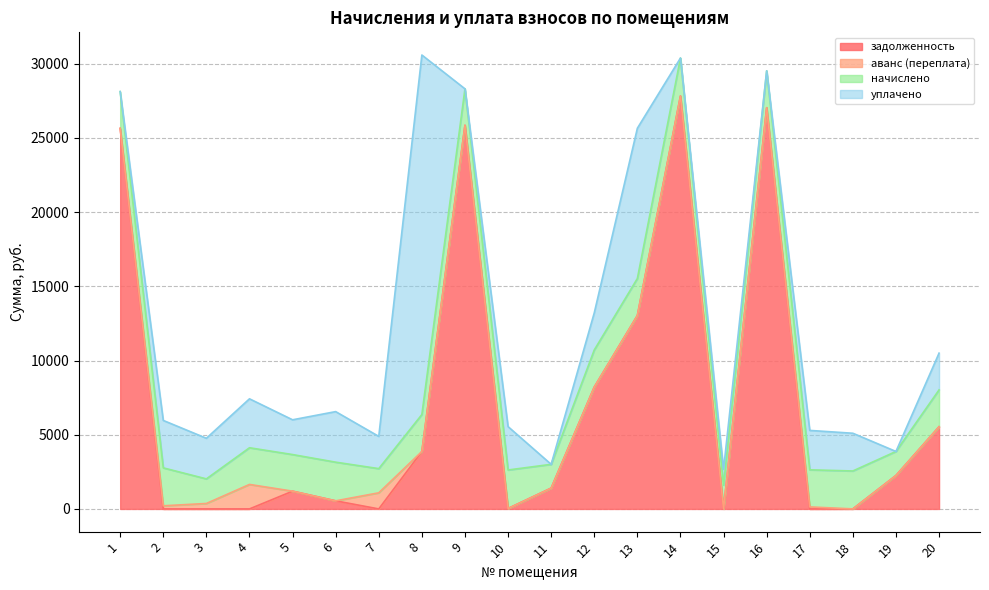

What is the sum of all аванс (переплата) values?

3452.5